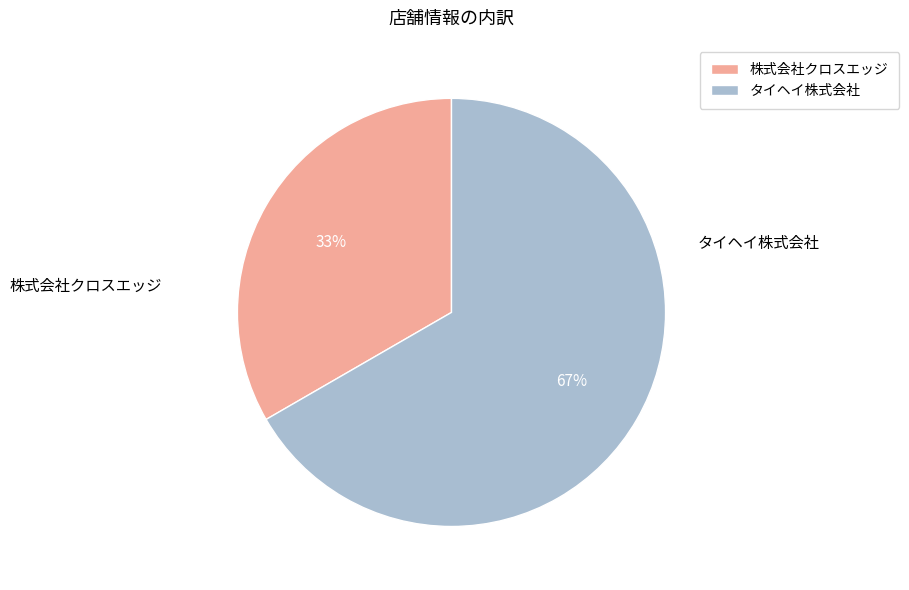

Rank the categories by value from lowest to highest.

株式会社クロスエッジ, タイヘイ株式会社